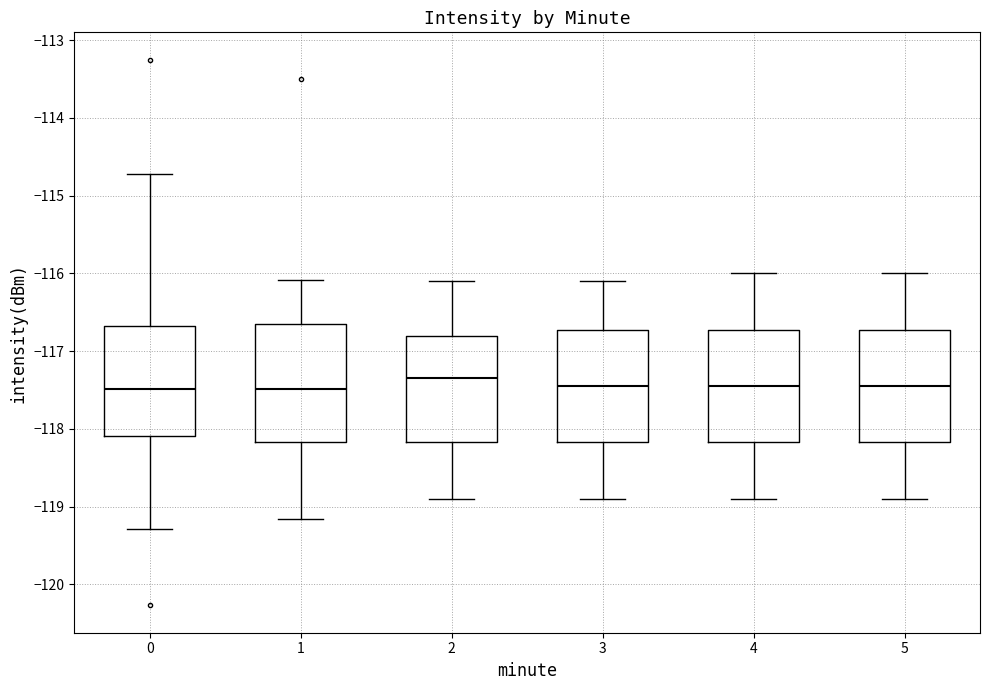

Reading left to right, read every box against the y-axis: the position of its median line, the range the box covers, and the ends of its whiskers. The values are not printed on the chart, so give them approximately, as read against the axis.

0: median -117.5, box -118.1 to -116.7, whiskers -119.3 to -114.7
1: median -117.5, box -118.2 to -116.6, whiskers -119.2 to -116.1
2: median -117.3, box -118.2 to -116.8, whiskers -118.9 to -116.1
3: median -117.4, box -118.2 to -116.7, whiskers -118.9 to -116.1
4: median -117.4, box -118.2 to -116.7, whiskers -118.9 to -116.0
5: median -117.4, box -118.2 to -116.7, whiskers -118.9 to -116.0